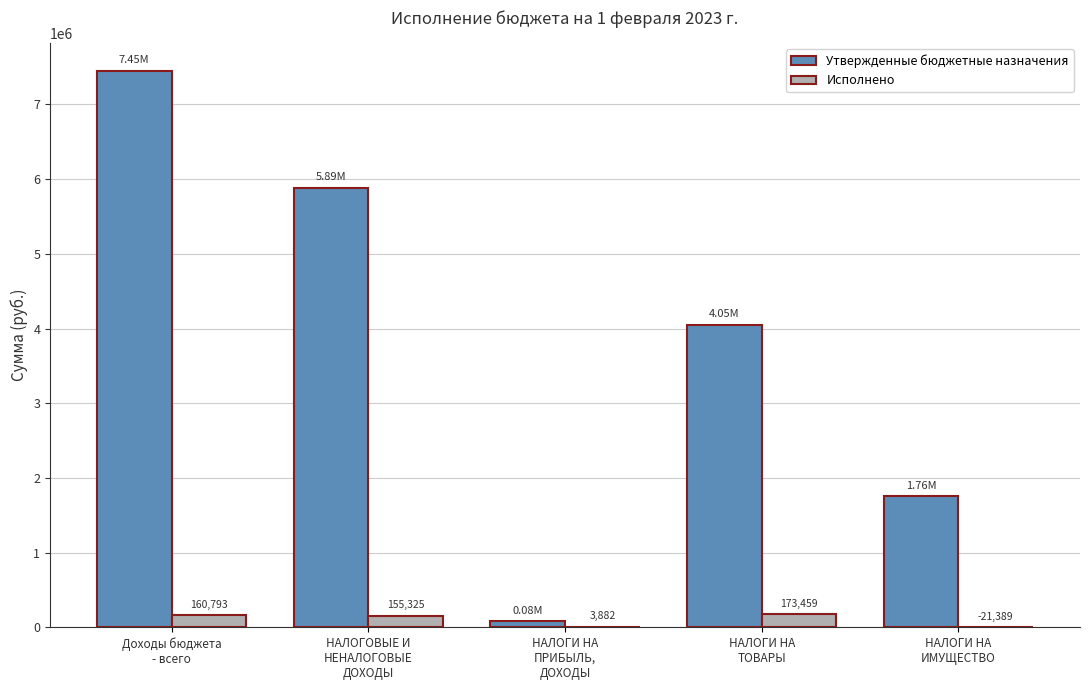

Which series has the largest total across all categories?

Утвержденные бюджетные назначения